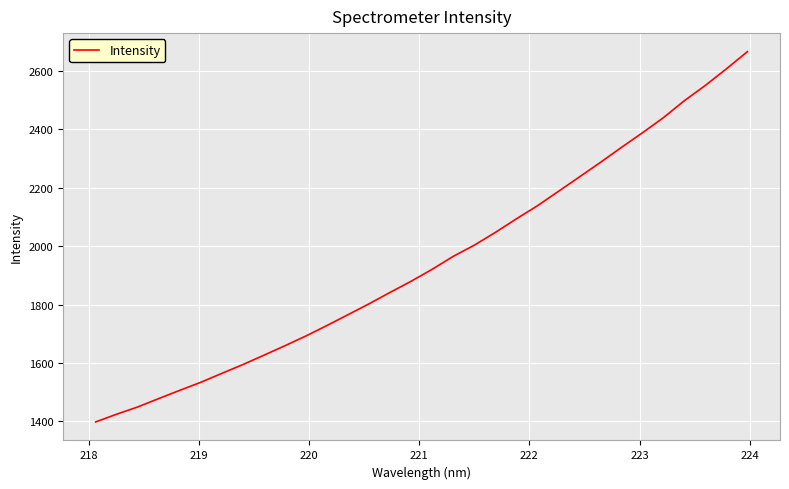

What is the maximum value shown in the chart?

2665.7